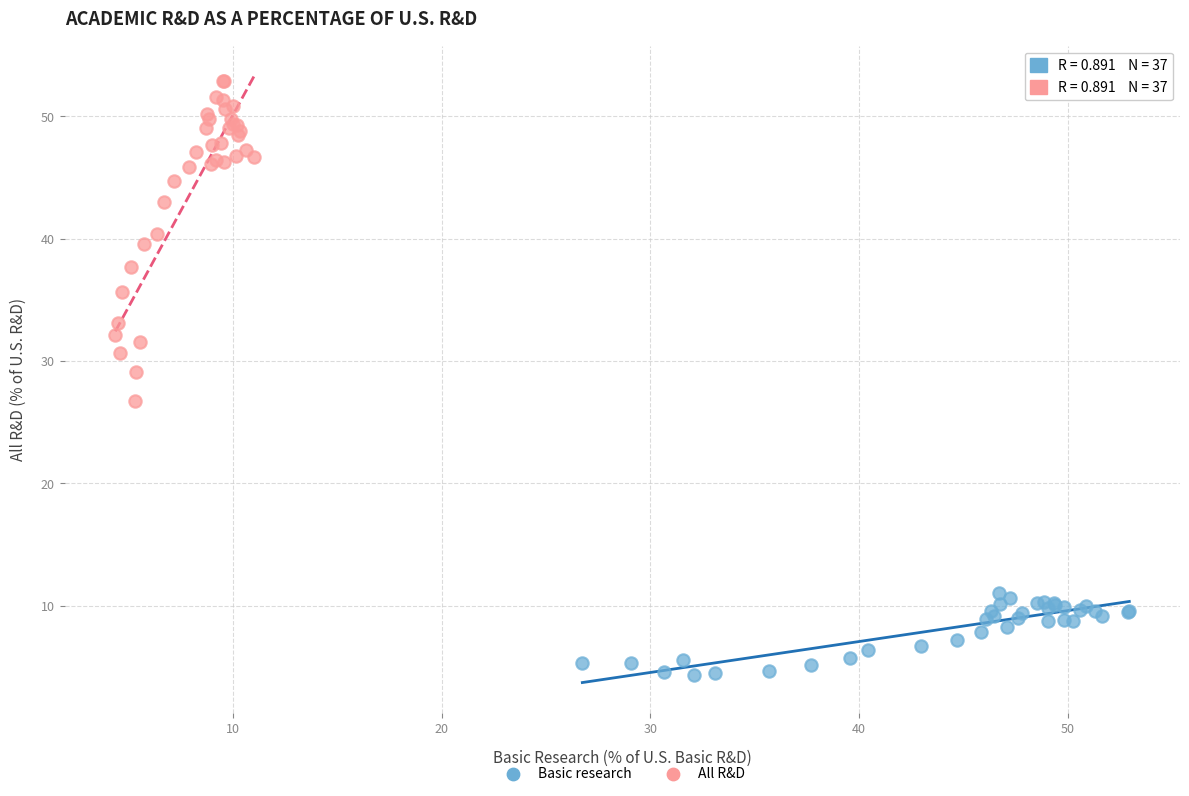

Which series has the widest spread of Y values?

All R&D